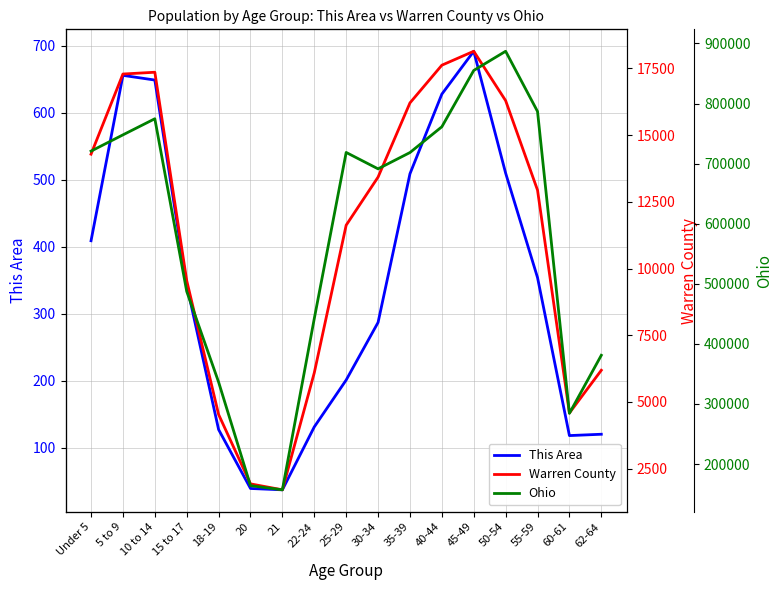

At which label does This Area first exceed 343?

Under 5